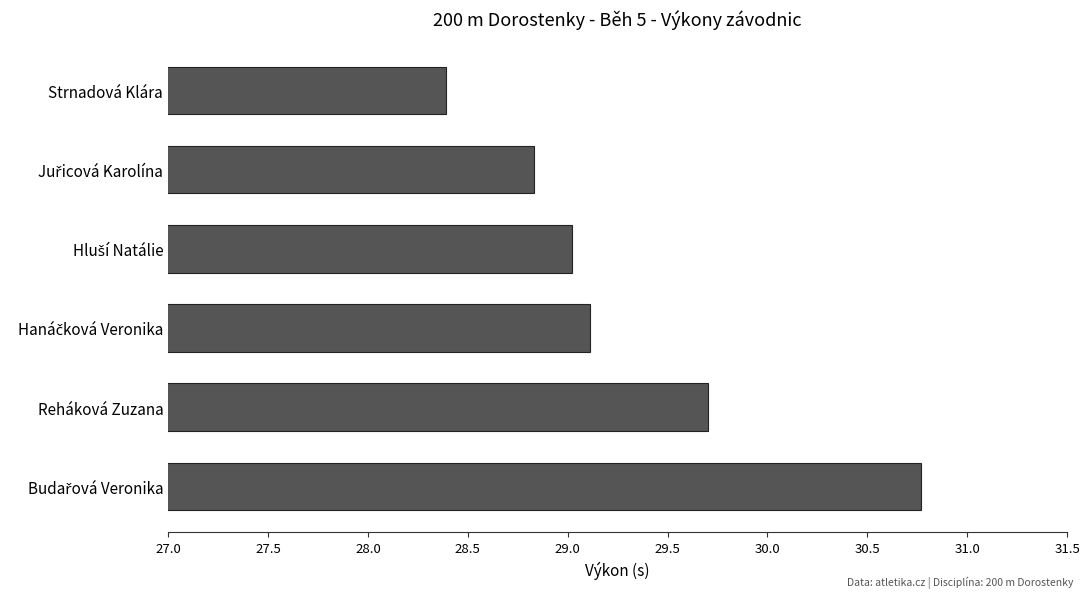

How many values exceed 29?

4